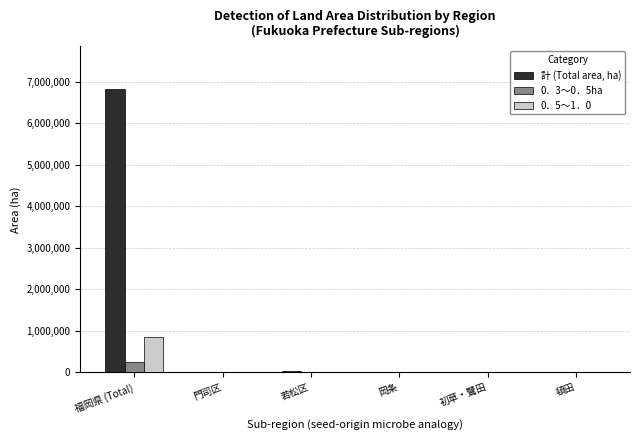

What is the difference between the 計 (Total area, ha) values at 福岡県 (Total) and 若松区?

6790779